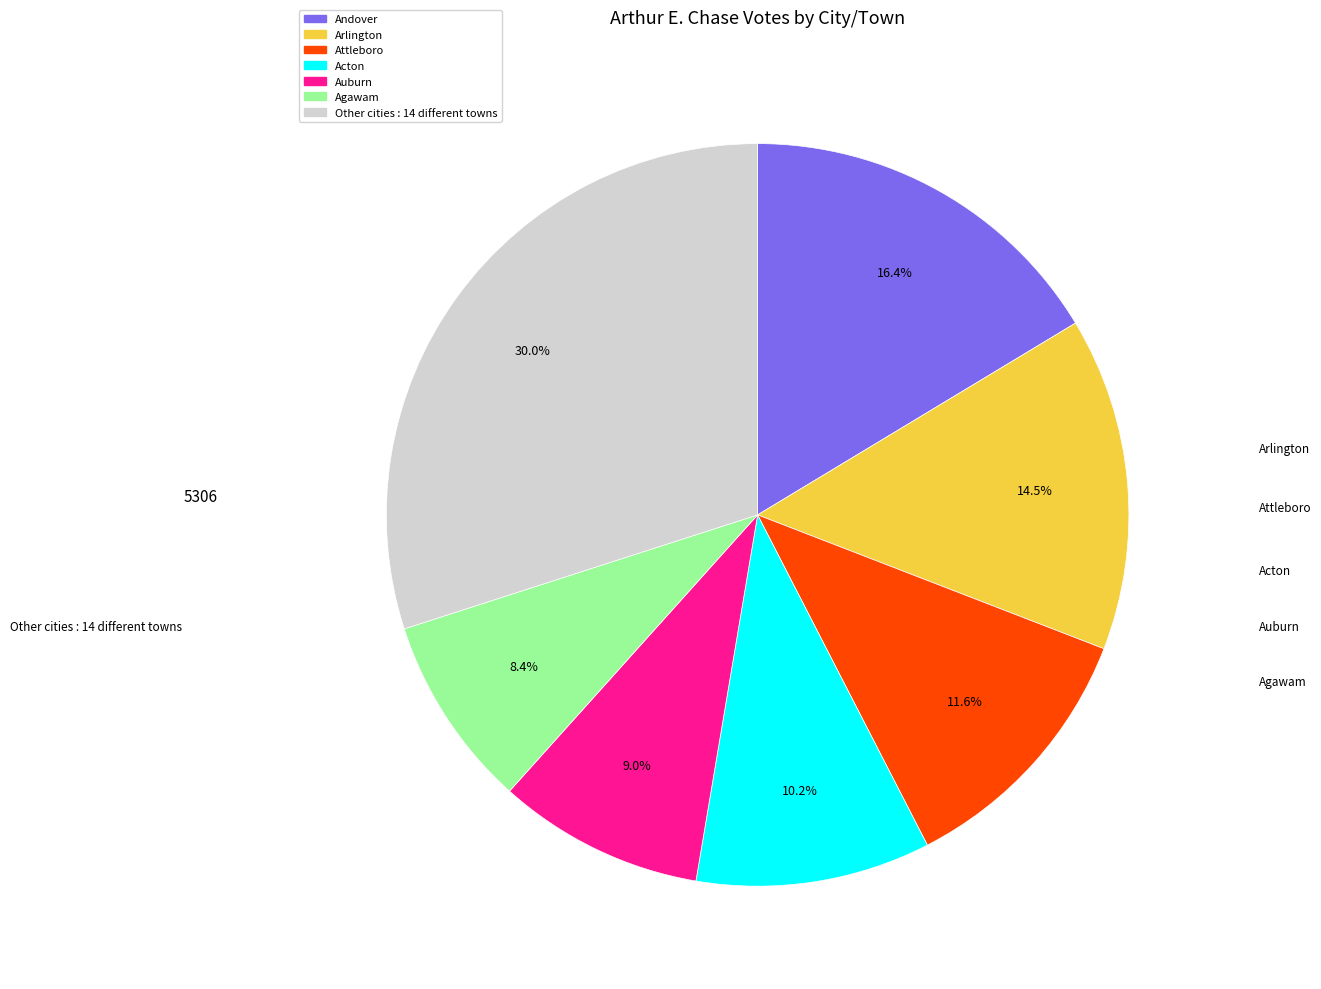

Does any single category account for the majority?

No